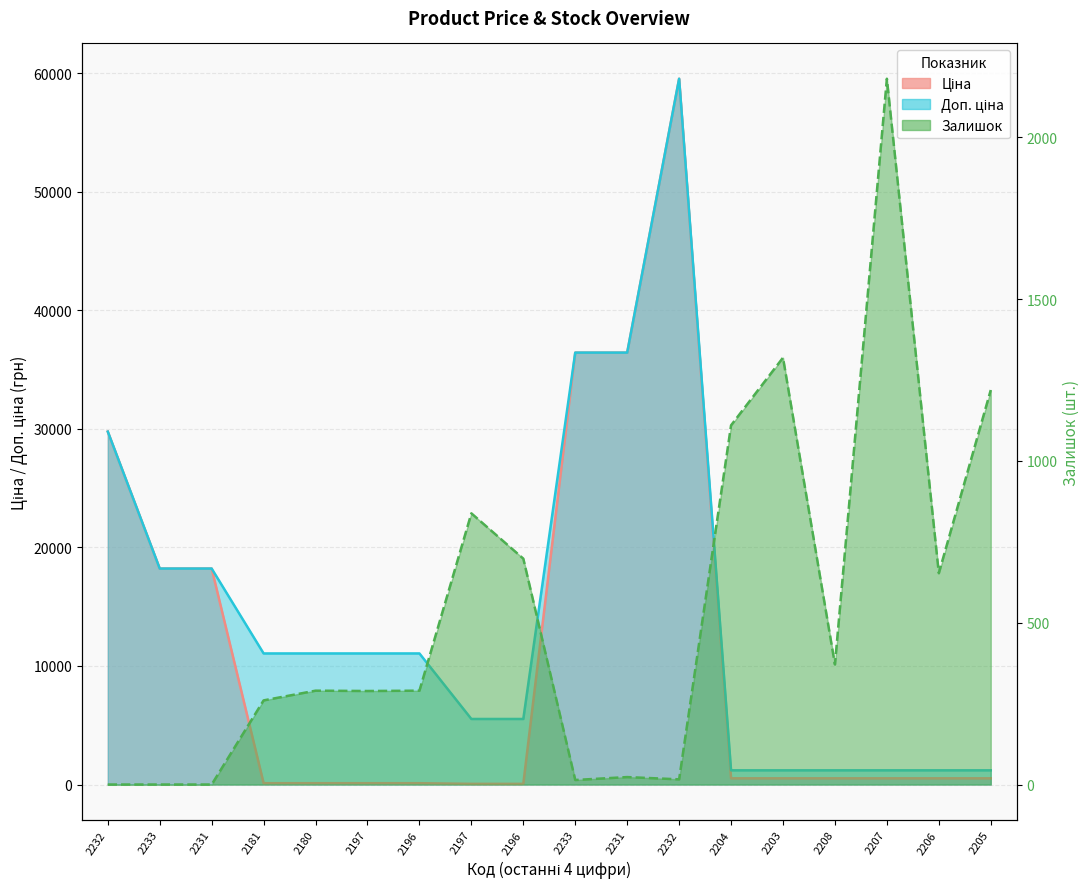

At which label does Ціна reach its peak?

2232